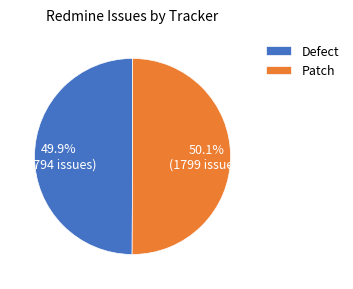

How many slices are in this pie chart?

2